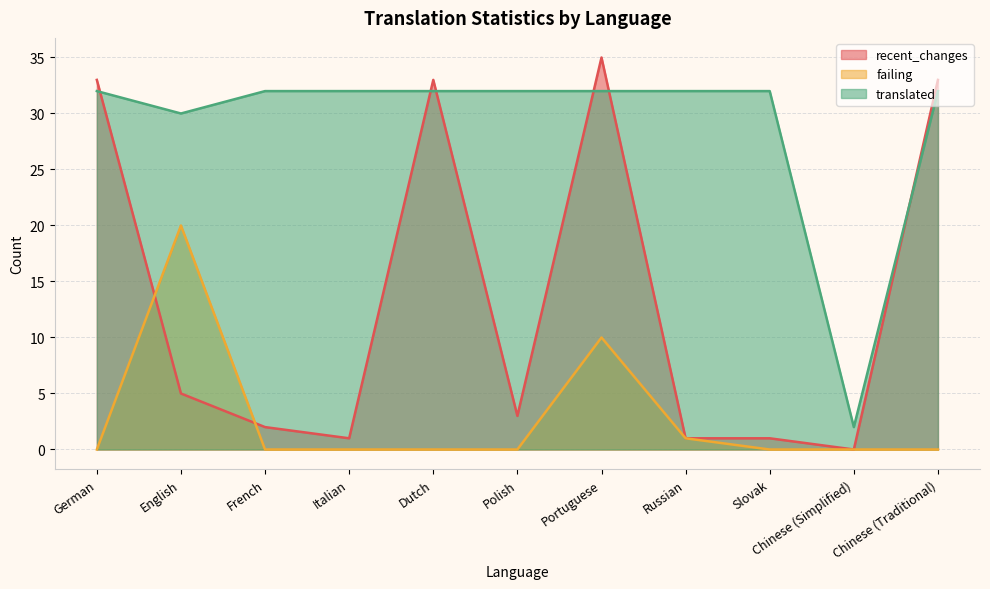

Rank the series at Italian from highest to lowest value.

translated, recent_changes, failing